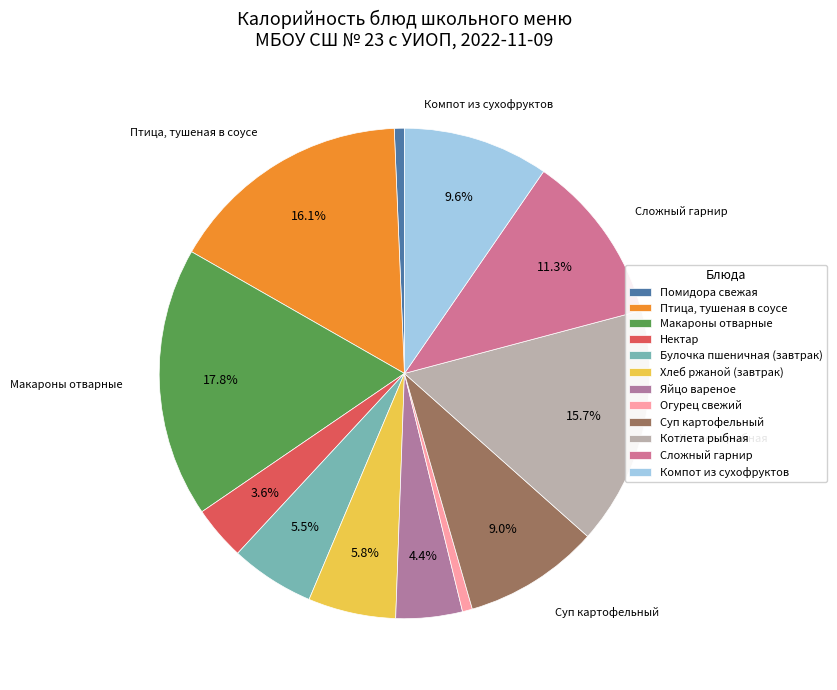

How many segments does this pie chart have?

12